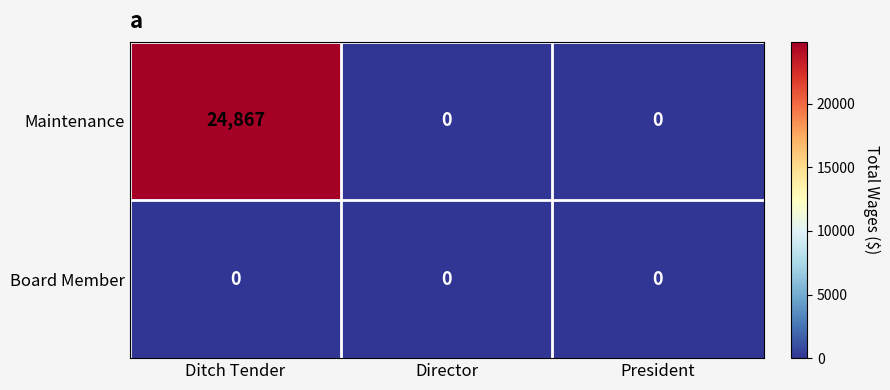

At how many categories does at least one series exceed 1050?

1